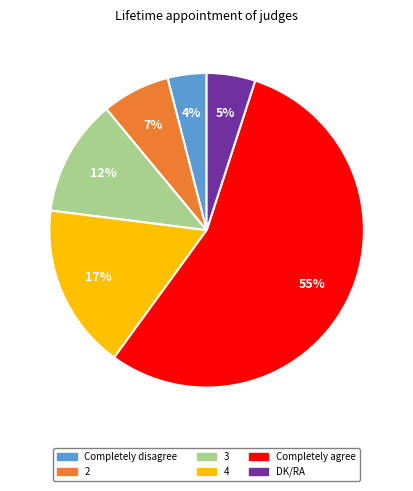

To the nearest percent, what percentage of the pie is 3?

12%